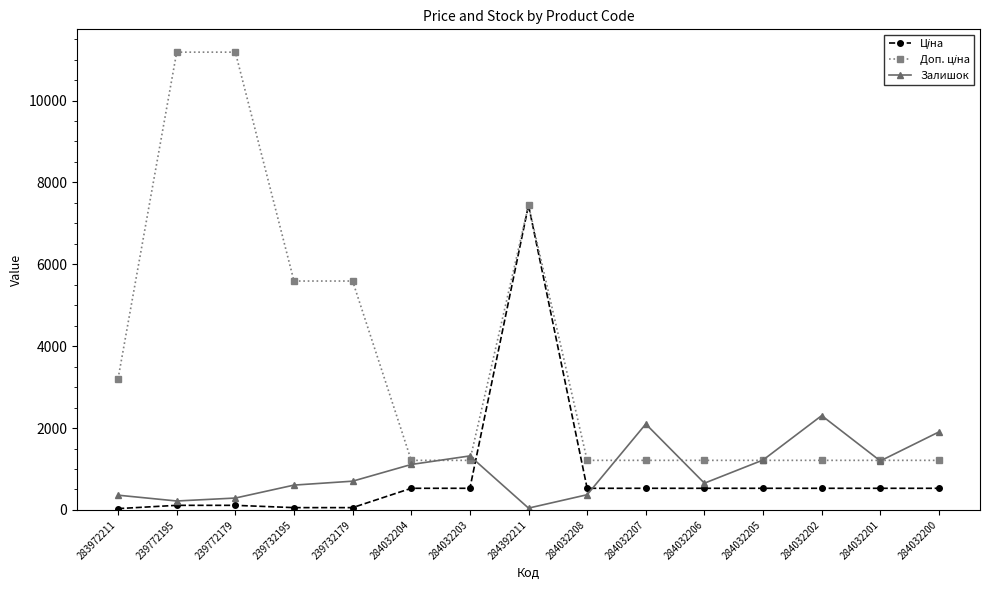

The value of Залишок at 284032201 is 641.4. True or false?

False